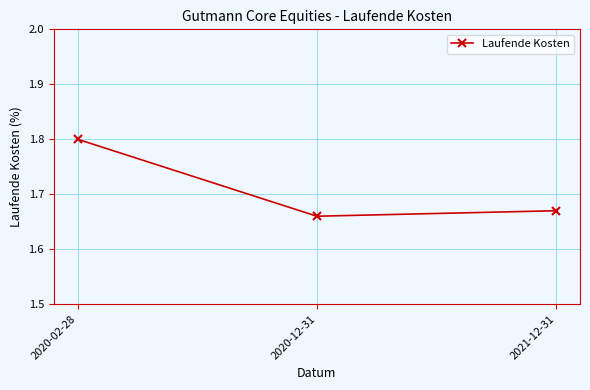

How many lines are shown in the chart?

1